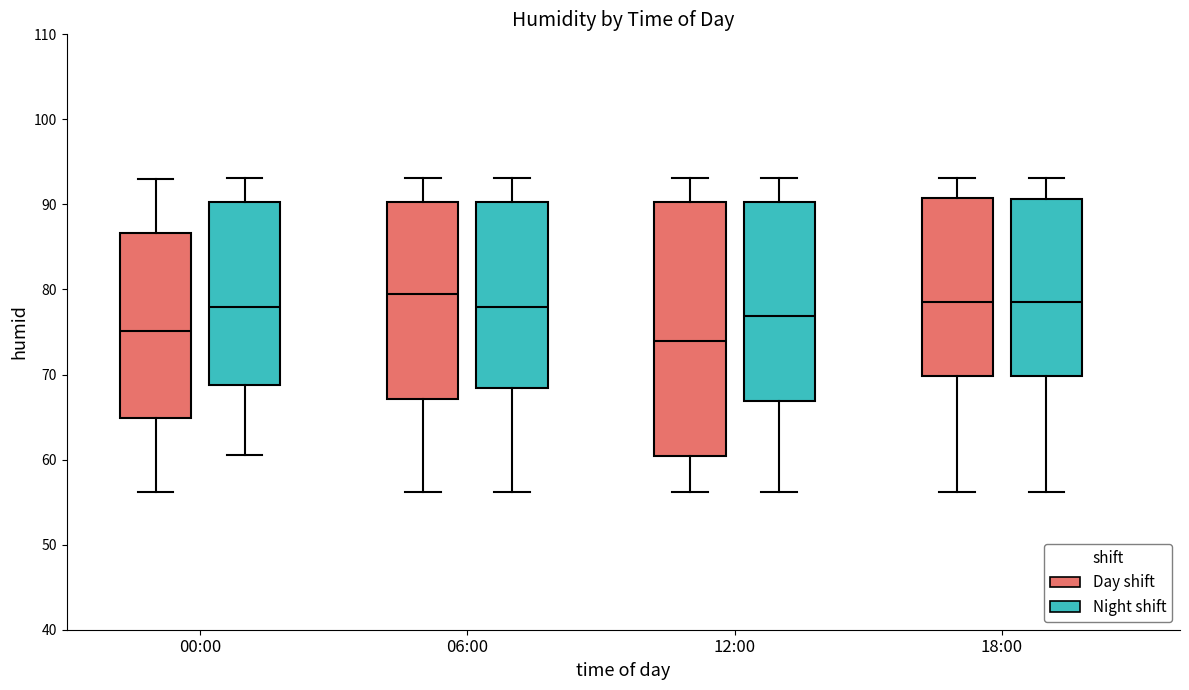

Which box has the lowest median line?

12:00 (Day shift)